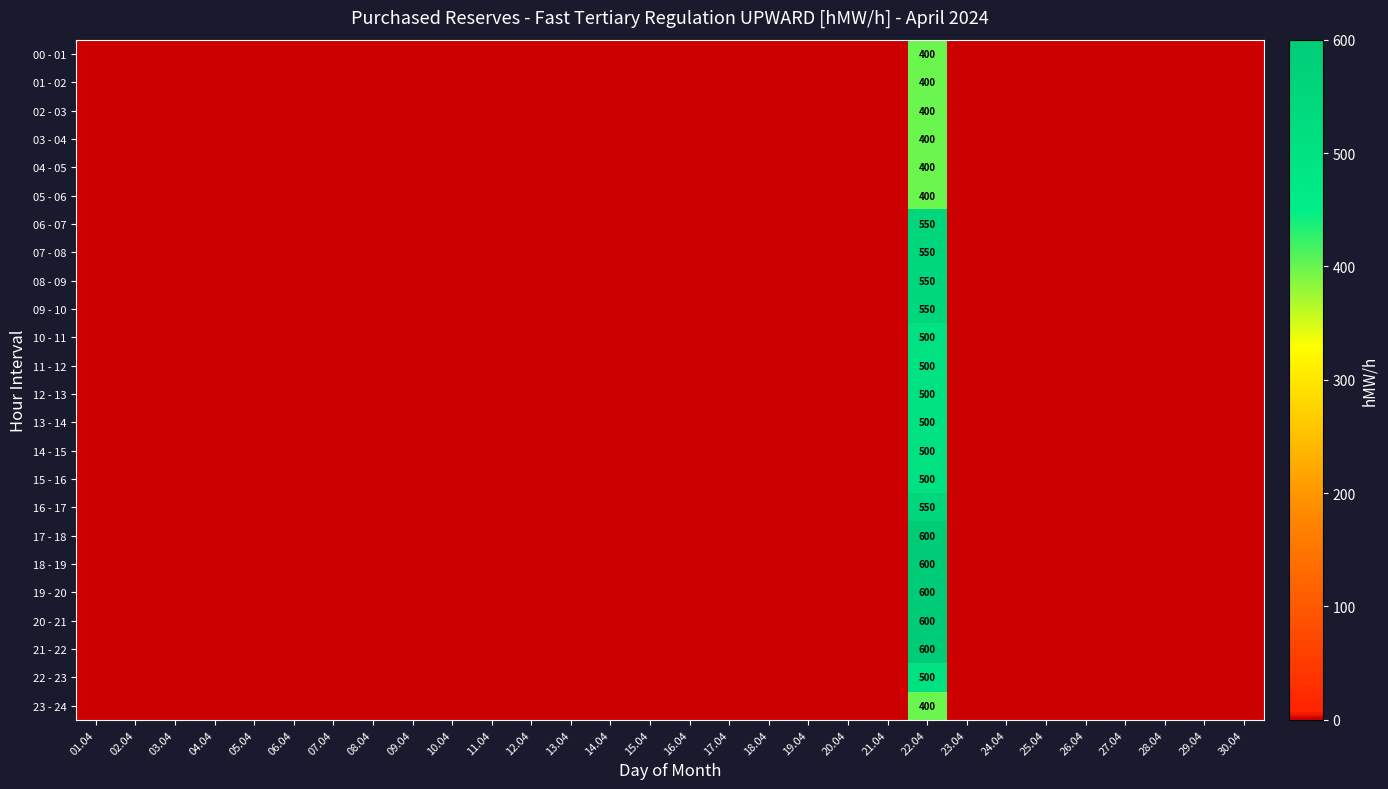

List the series in order of their peak value, lowest first.

00 - 01, 01 - 02, 02 - 03, 03 - 04, 04 - 05, 05 - 06, 23 - 24, 10 - 11, 11 - 12, 12 - 13, 13 - 14, 14 - 15, 15 - 16, 22 - 23, 06 - 07, 07 - 08, 08 - 09, 09 - 10, 16 - 17, 17 - 18, 18 - 19, 19 - 20, 20 - 21, 21 - 22